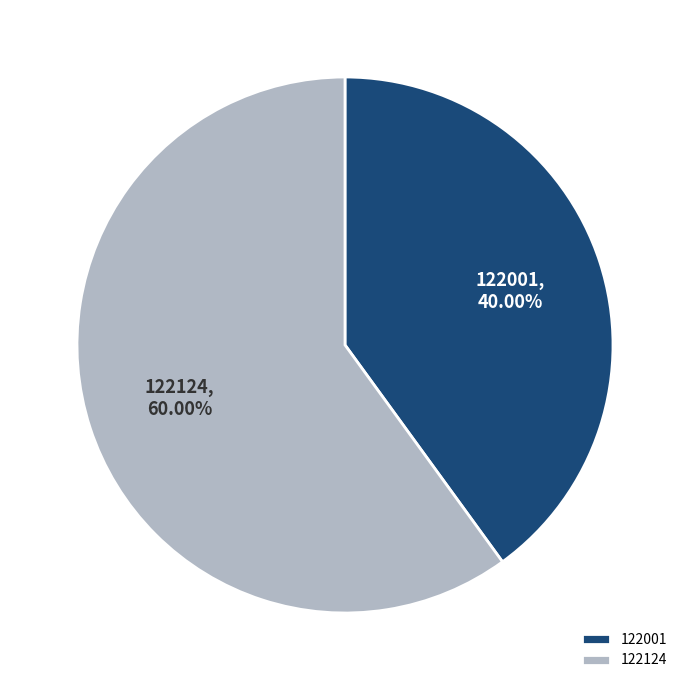

What portion of the pie excludes 122124?

40.0%